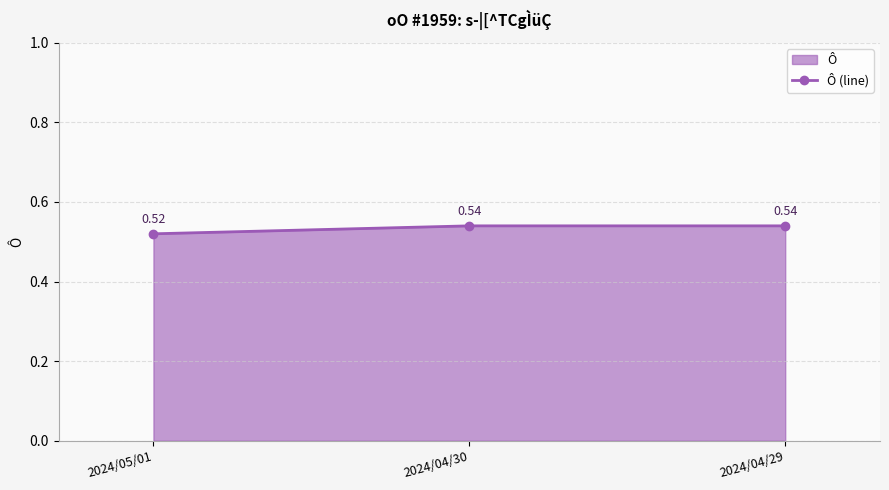

What is the smallest value displayed?

0.5